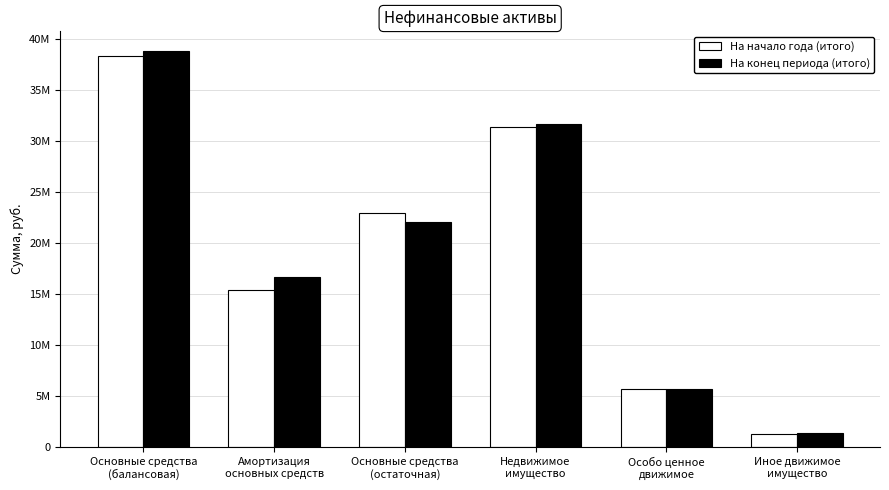

Rank the series by their average value, from highest to lowest.

На конец периода (итого), На начало года (итого)